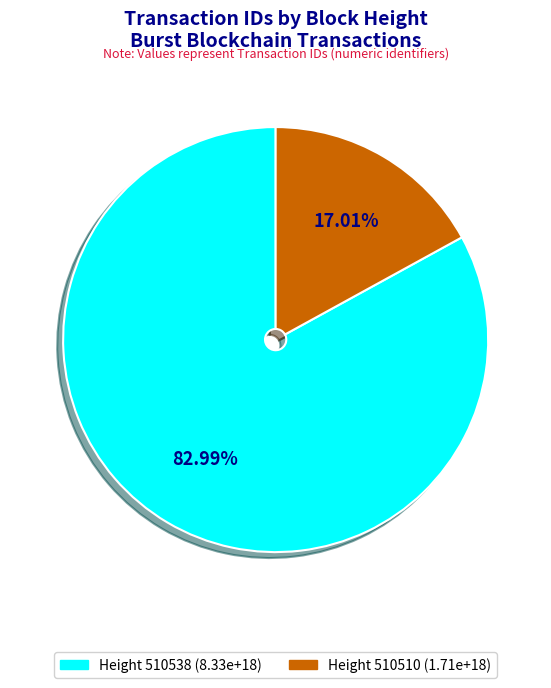

Is there a majority slice in this chart?

Yes